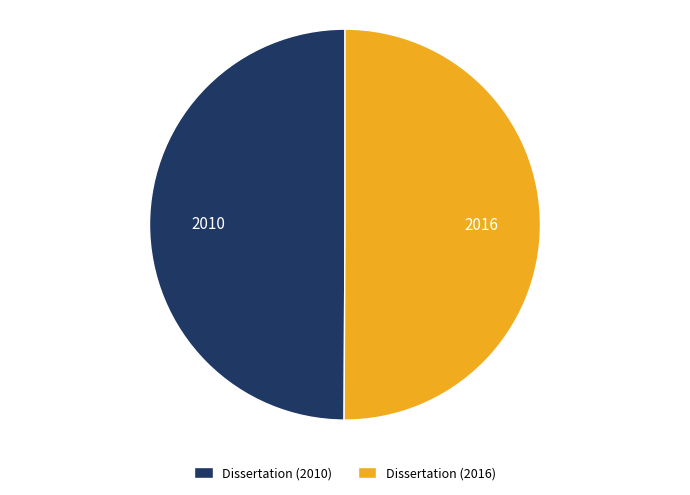

What is the ratio of the value at Dissertation (2016) to the value at Dissertation (2010)?

1.0